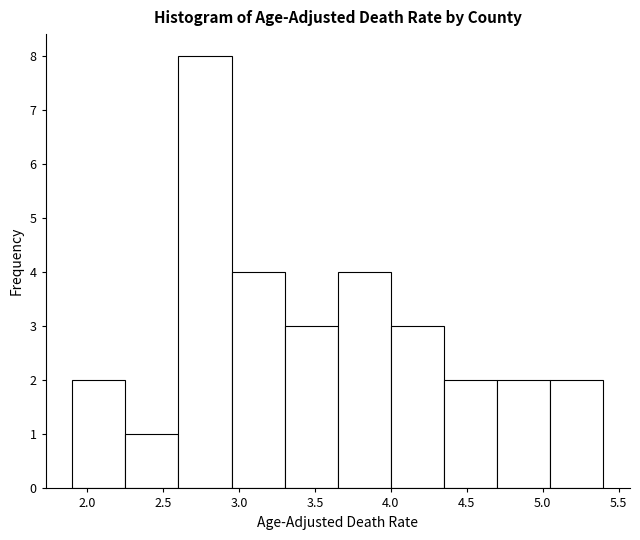

Which range on the x-axis has the tallest bar?

2.60 to 2.95